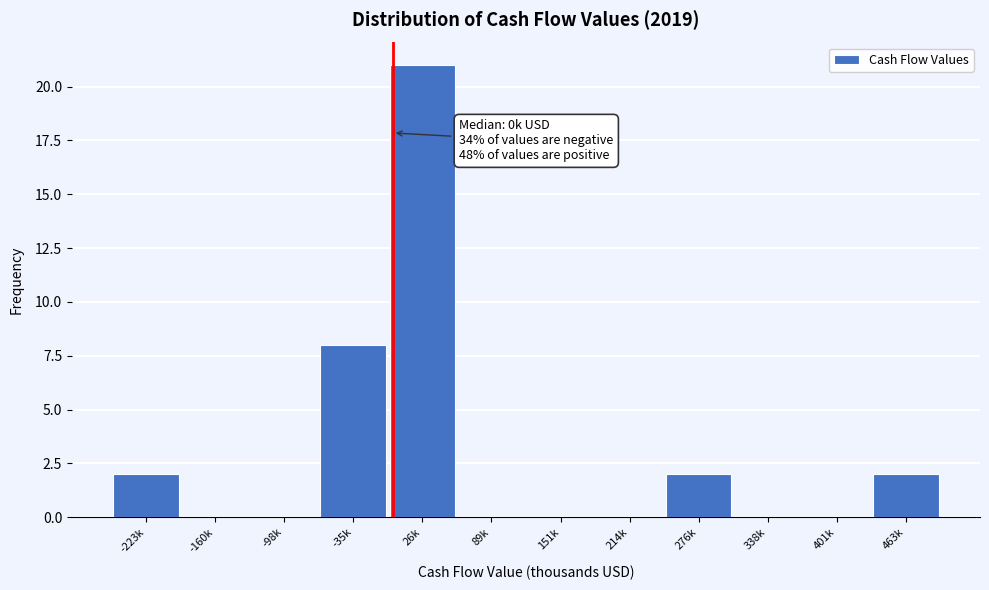

What is the greatest value displayed?

21